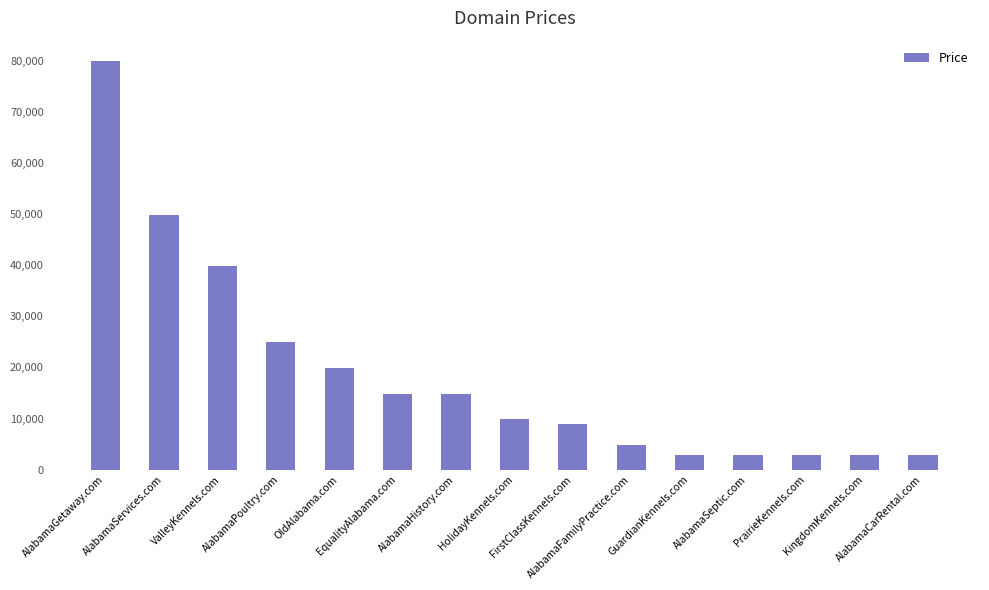

The value at PrairieKennels.com is 2888. True or false?

True